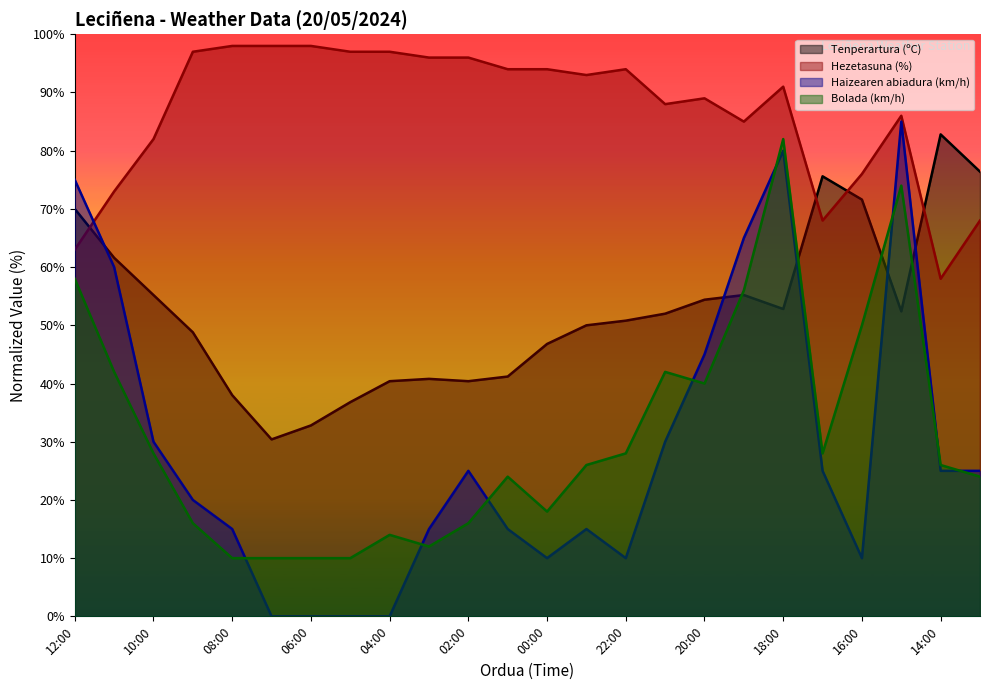

Reading left to right, extract all data points from this chart.

Tenperartura (ºC): 12:00=70.0	11:00=61.6	10:00=55.2	09:00=48.8	08:00=38.0	07:00=30.4	06:00=32.8	05:00=36.8	04:00=40.4	03:00=40.8	02:00=40.4	01:00=41.2	00:00=46.8	23:00=50.0	22:00=50.8	21:00=52.0	20:00=54.4	19:00=55.2	18:00=52.8	17:00=75.6	16:00=71.6	15:00=52.4	14:00=82.8	13:00=76.4
Hezetasuna (%): 12:00=63.0	11:00=73.0	10:00=82.0	09:00=97.0	08:00=98.0	07:00=98.0	06:00=98.0	05:00=97.0	04:00=97.0	03:00=96.0	02:00=96.0	01:00=94.0	00:00=94.0	23:00=93.0	22:00=94.0	21:00=88.0	20:00=89.0	19:00=85.0	18:00=91.0	17:00=68.0	16:00=76.0	15:00=86.0	14:00=58.0	13:00=68.0
Haizearen abiadura (km/h): 12:00=75.0	11:00=60.0	10:00=30.0	09:00=20.0	08:00=15.0	07:00=0.0	06:00=0.0	05:00=0.0	04:00=0.0	03:00=15.0	02:00=25.0	01:00=15.0	00:00=10.0	23:00=15.0	22:00=10.0	21:00=30.0	20:00=45.0	19:00=65.0	18:00=80.0	17:00=25.0	16:00=10.0	15:00=85.0	14:00=25.0	13:00=25.0
Bolada (km/h): 12:00=58.0	11:00=42.0	10:00=28.0	09:00=16.0	08:00=10.0	07:00=10.0	06:00=10.0	05:00=10.0	04:00=14.0	03:00=12.0	02:00=16.0	01:00=24.0	00:00=18.0	23:00=26.0	22:00=28.0	21:00=42.0	20:00=40.0	19:00=56.0	18:00=82.0	17:00=28.0	16:00=50.0	15:00=74.0	14:00=26.0	13:00=24.0